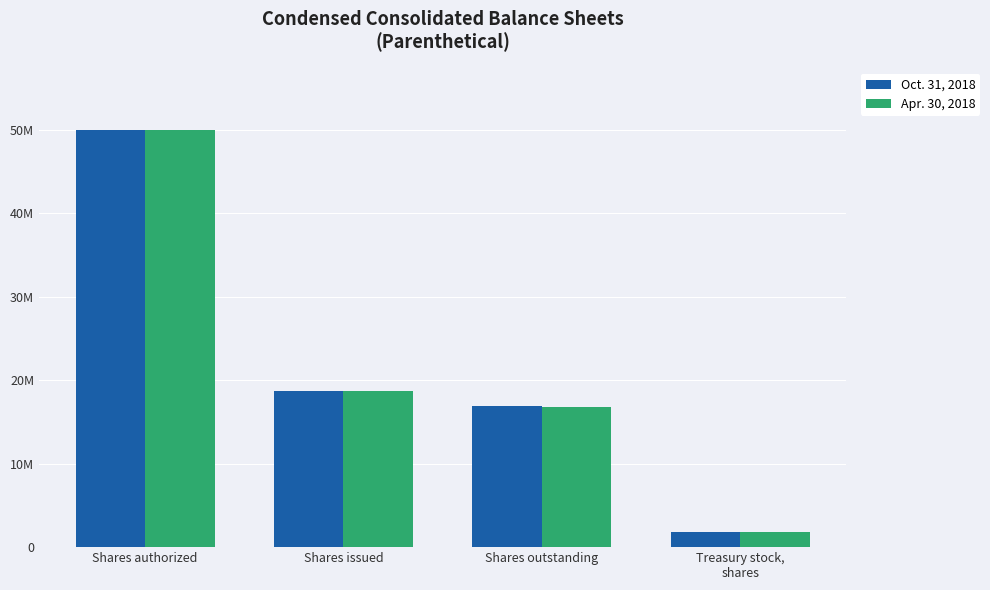

At Shares outstanding, list the series in order from largest to smallest.

Oct. 31, 2018, Apr. 30, 2018